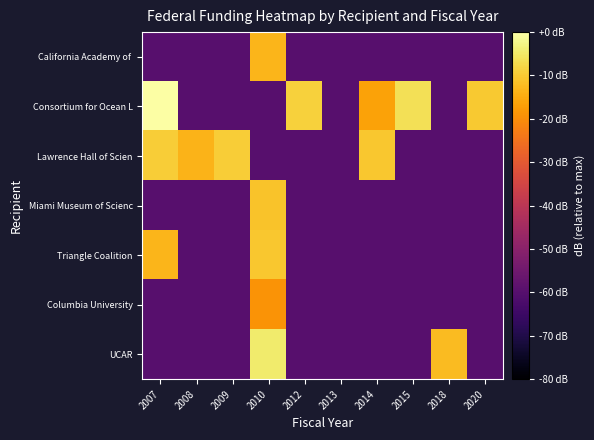

List the series in order of their peak value, lowest first.

Columbia University, California Academy of, Miami Museum of Scienc, Triangle Coalition, Lawrence Hall of Scien, UCAR, Consortium for Ocean L